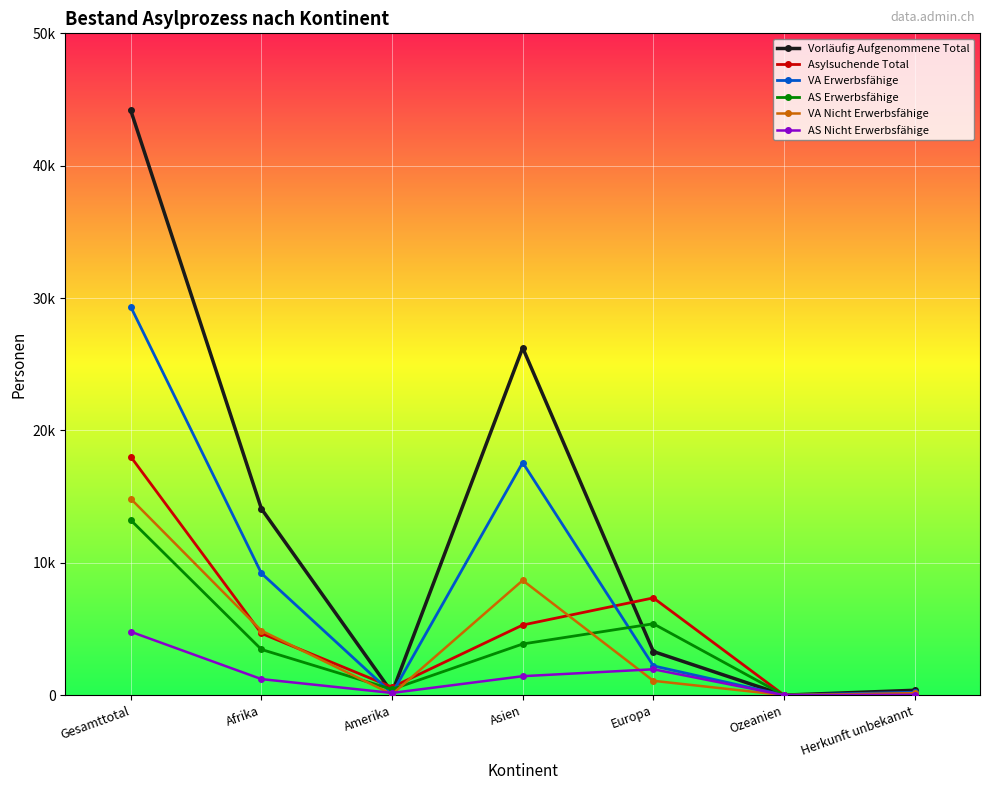

At which category does AS Nicht Erwerbsfähige reach its first local peak?

Europa